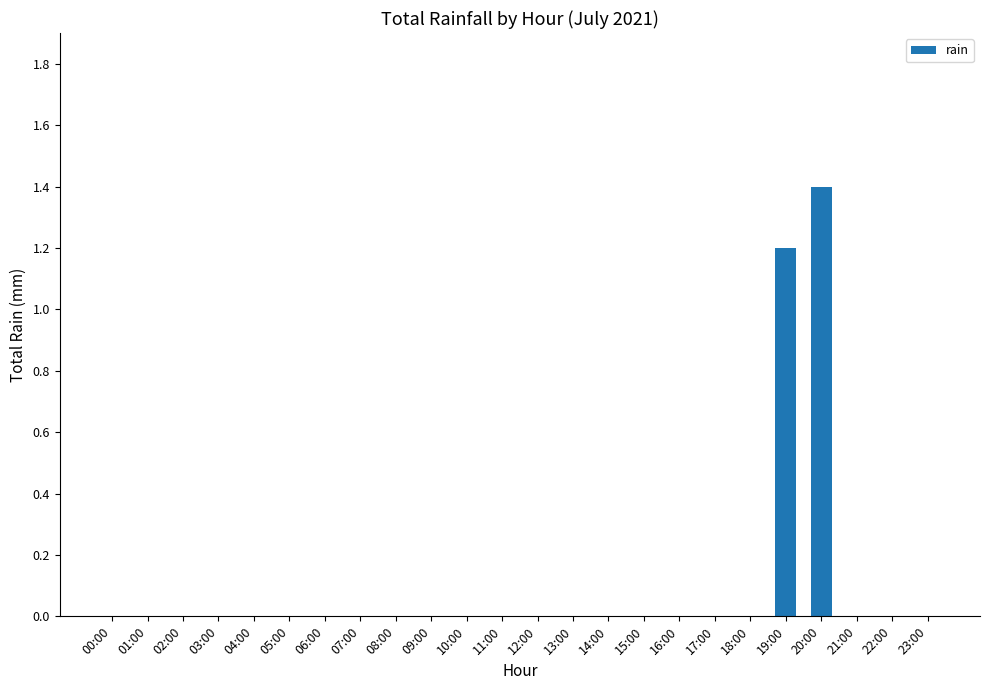

Reading right to left, transcribe all the data shown in this chart.

23:00=0.0	22:00=0.0	21:00=0.0	20:00=1.4	19:00=1.2	18:00=0.0	17:00=0.0	16:00=0.0	15:00=0.0	14:00=0.0	13:00=0.0	12:00=0.0	11:00=0.0	10:00=0.0	09:00=0.0	08:00=0.0	07:00=0.0	06:00=0.0	05:00=0.0	04:00=0.0	03:00=0.0	02:00=0.0	01:00=0.0	00:00=0.0